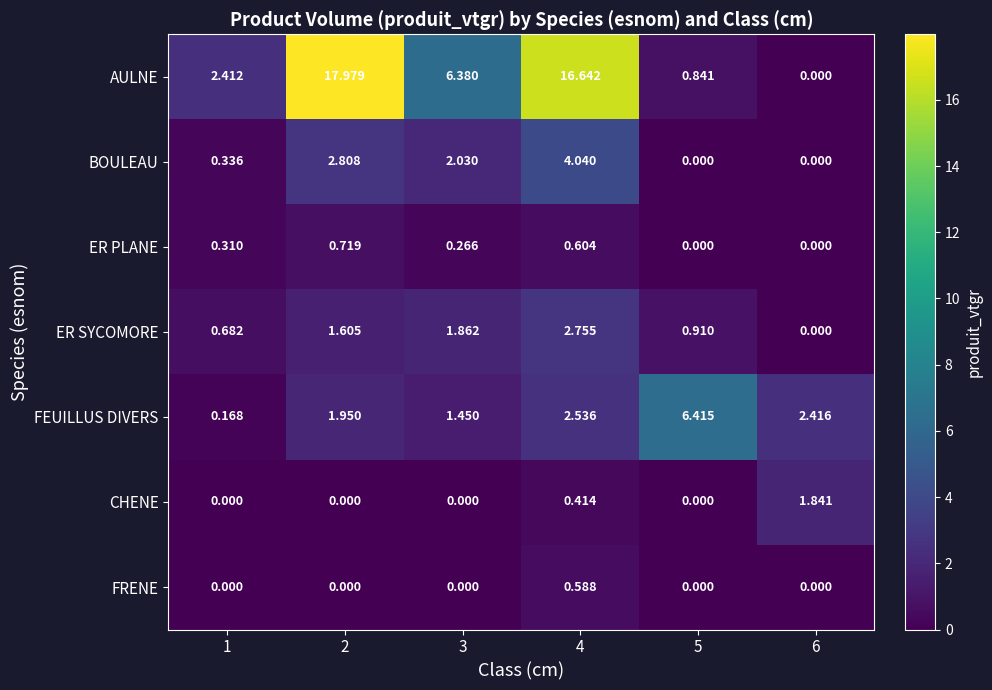

Between 1 and 4, which series saw the biggest shift?

AULNE